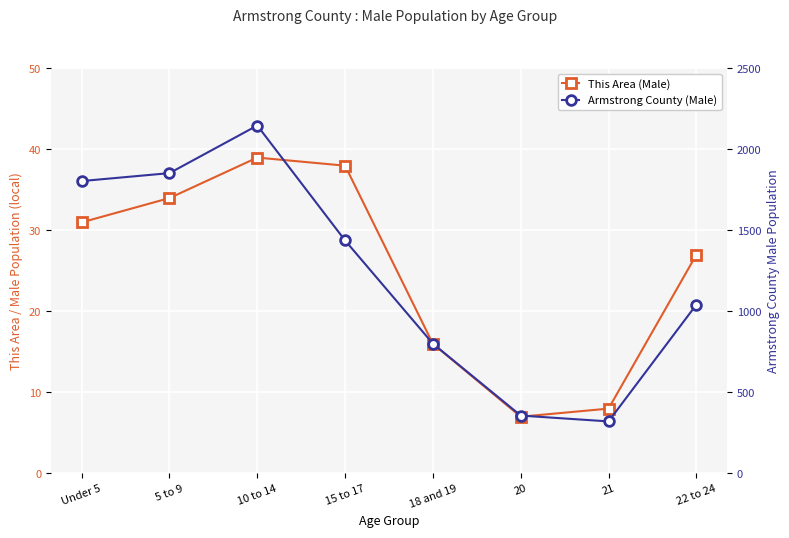

Reading left to right, what are all the values shown in this chart?

This Area (Male): Under 5=31	5 to 9=34	10 to 14=39	15 to 17=38	18 and 19=16	20=7	21=8	22 to 24=27
Armstrong County (Male): Under 5=1805	5 to 9=1854	10 to 14=2148	15 to 17=1438	18 and 19=801	20=357	21=321	22 to 24=1042